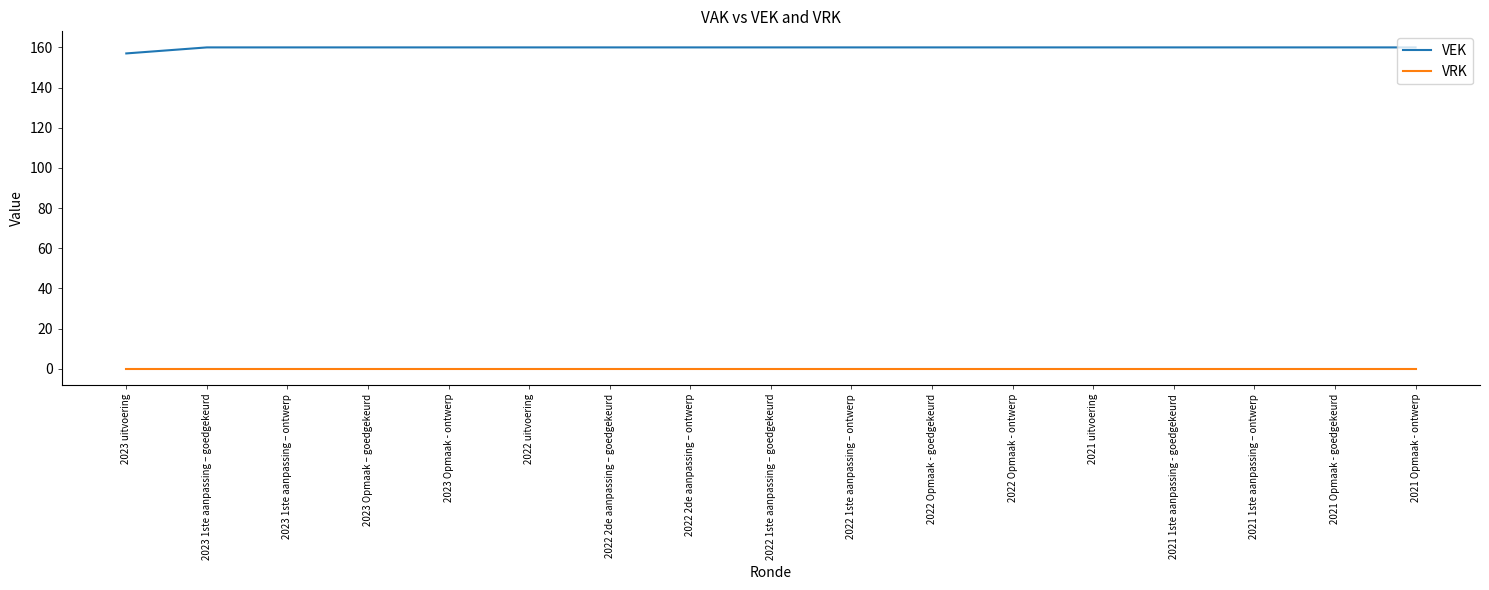

Is the value of VRK at 2021 Opmaak - ontwerp greater than the value of VEK at 2023 Opmaak – goedgekeurd?

No